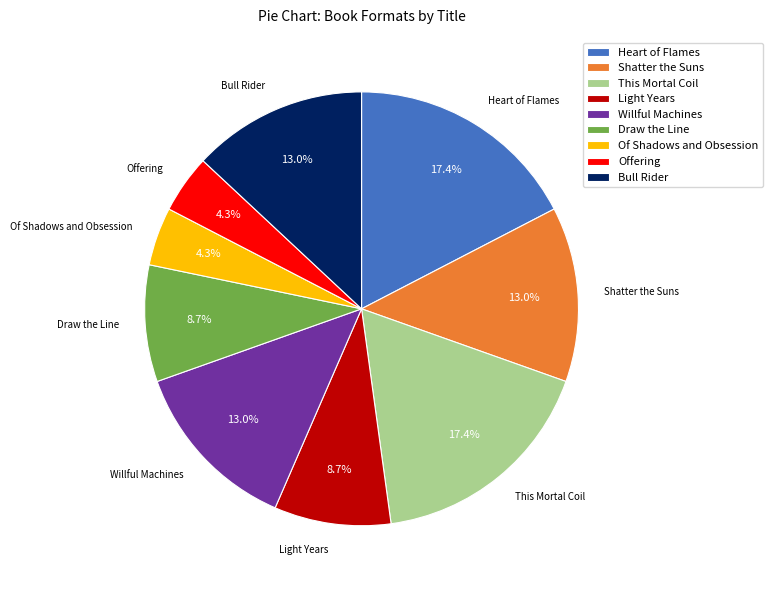

The Willful Machines slice represents 1% of the pie. True or false?

False